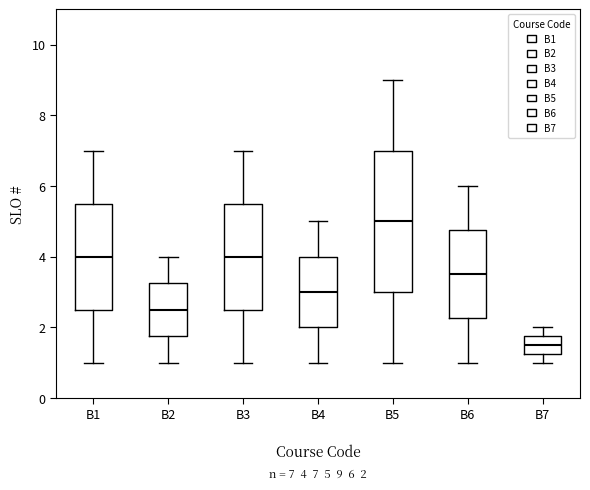

Which box's median line is the lowest?

B7